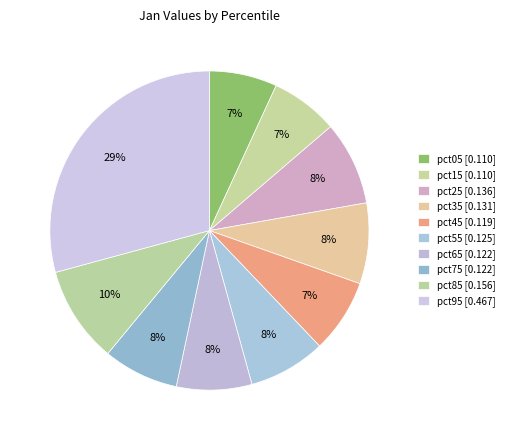

How many slices are in this pie chart?

10